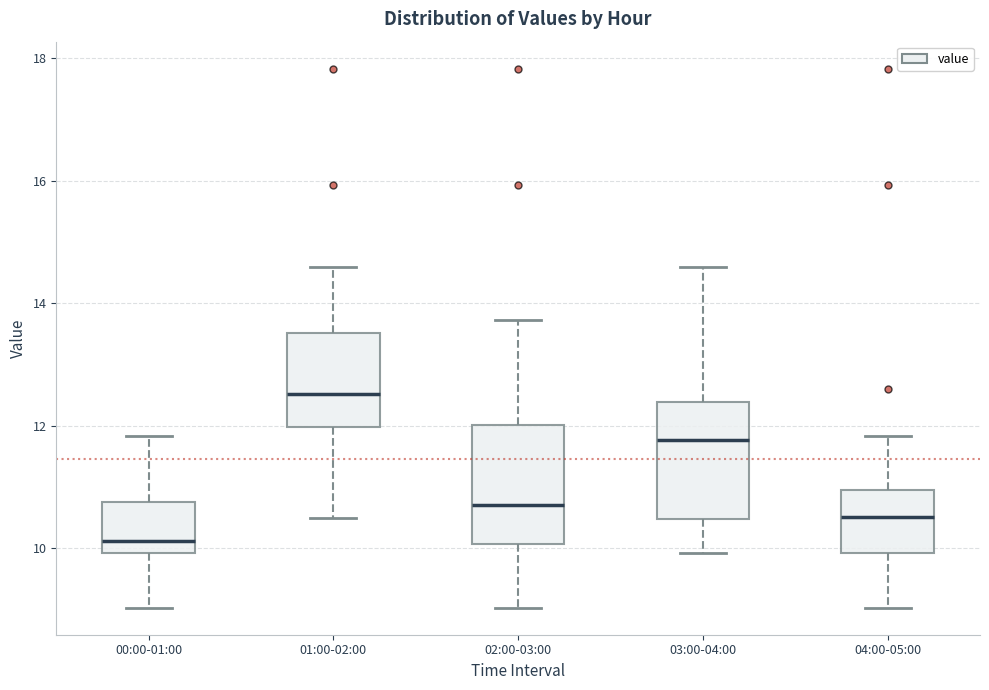

Where does the lower whisker of the box for 03:00-04:00 end on the y-axis? The values are not printed on the chart, so give them approximately, as read against the axis.

10.0